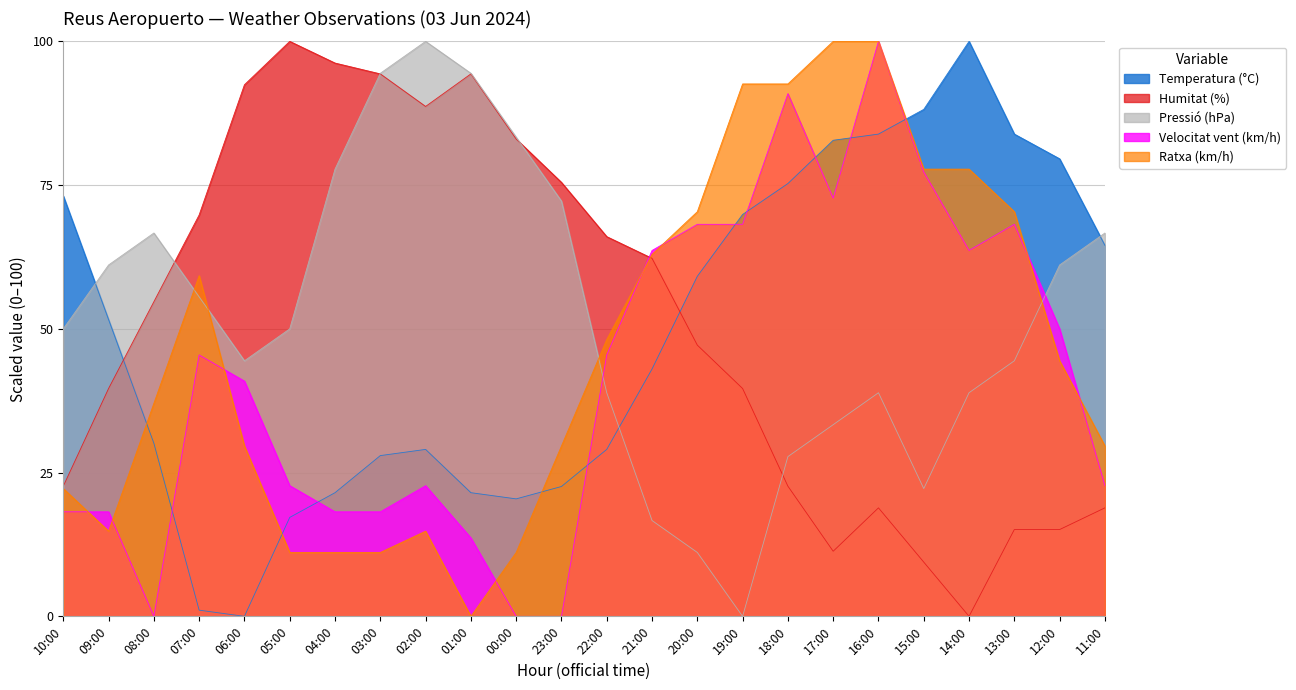

How many intersections are there between Temperatura (°C) and Ratxa (km/h)?

4